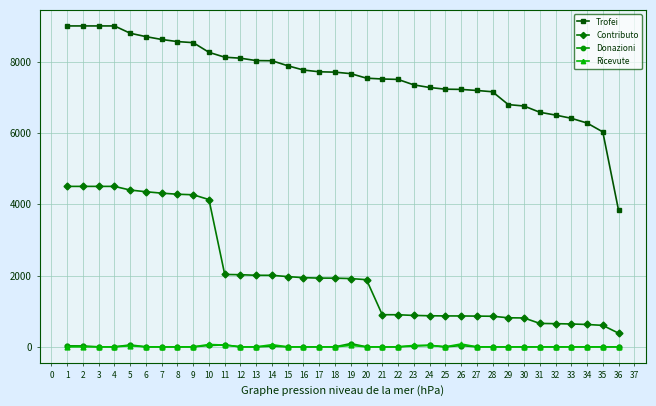

The value of Contributo at 24 is 1297. True or false?

False